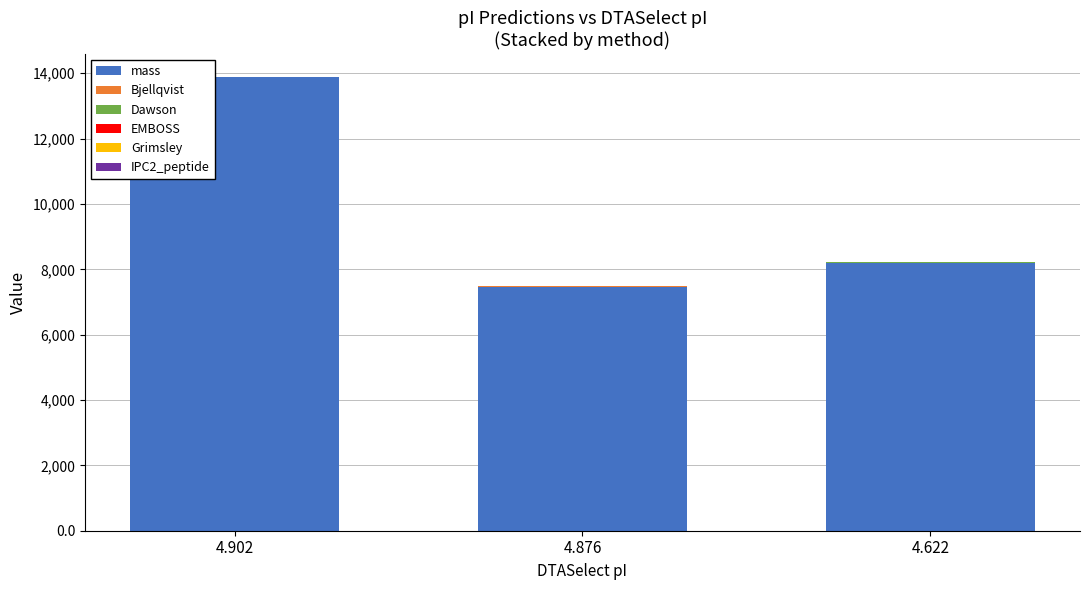

At which category is the sum across all series the highest?

4.902